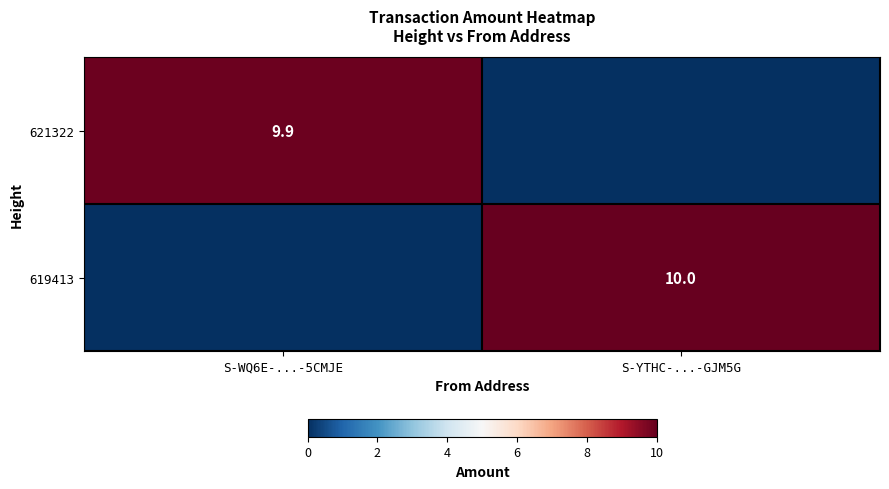

The value of 621322 at S-WQ6E-...-5CMJE is 9.9. True or false?

True